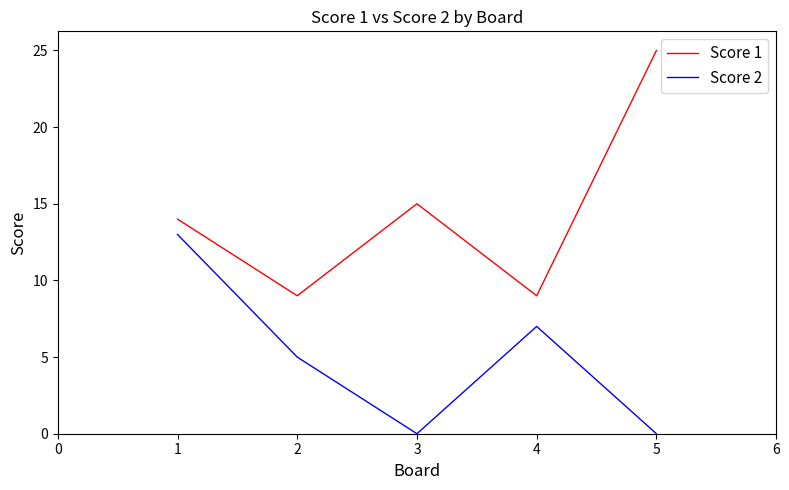

How many interior local peaks does the Score 1 series have?

1